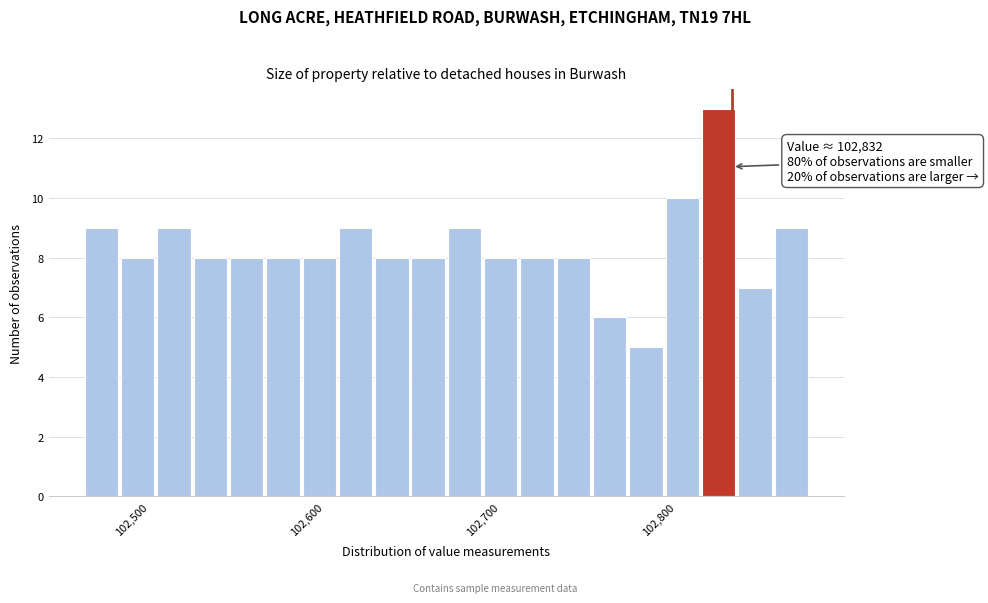

Read against the x-axis, roughly where is the centre of the tallest bar?

102820